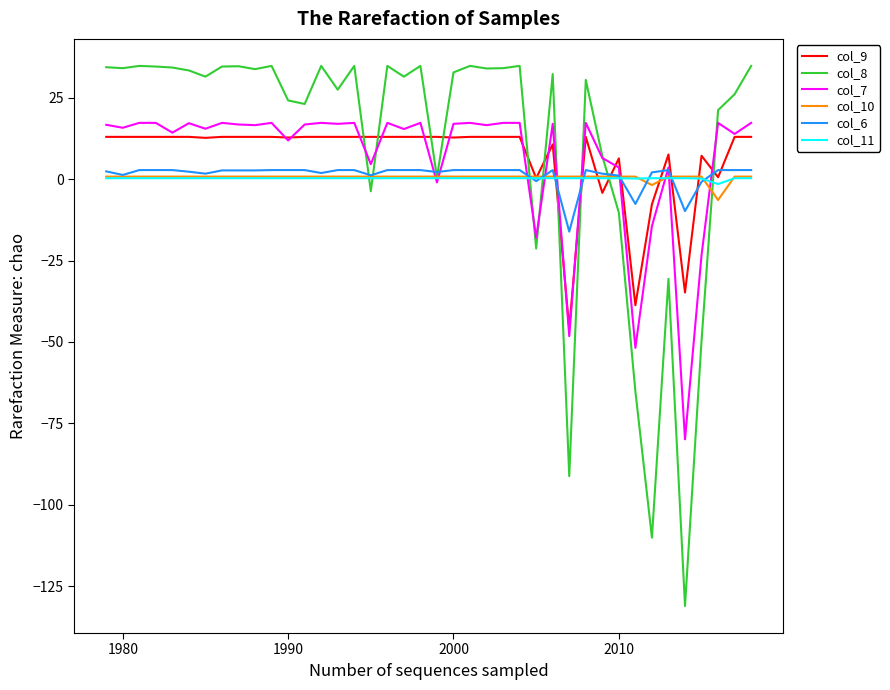

What is the minimum value shown in the chart?

-131.1